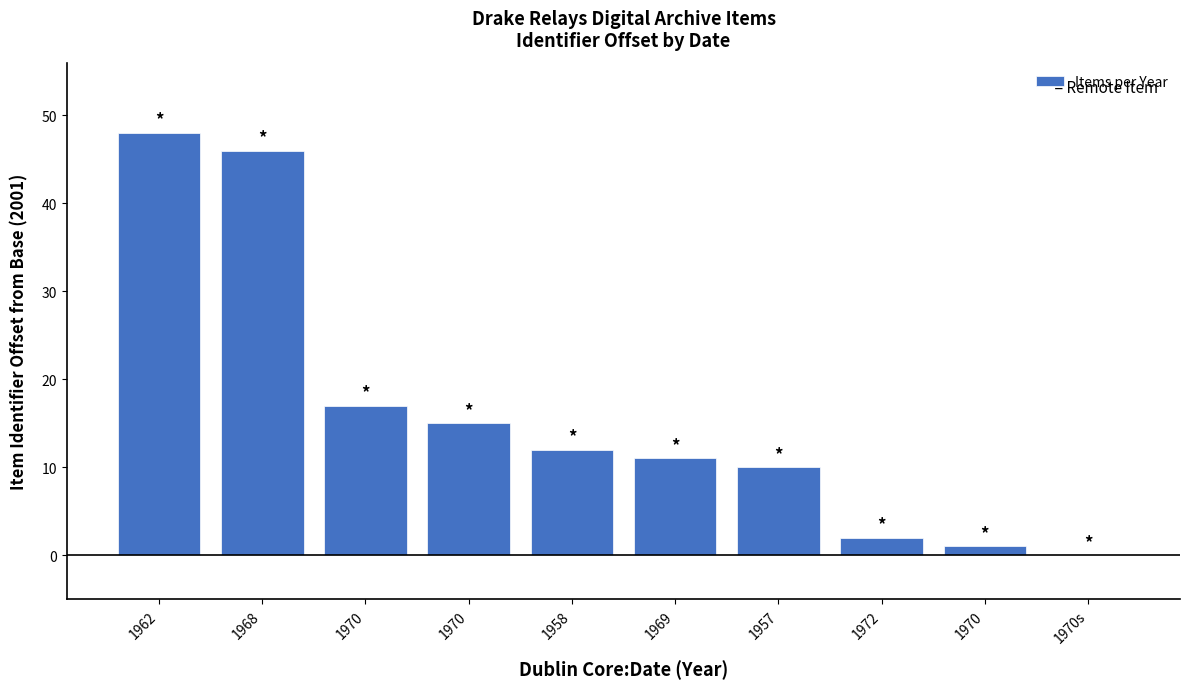

What is the sum of all values?

162